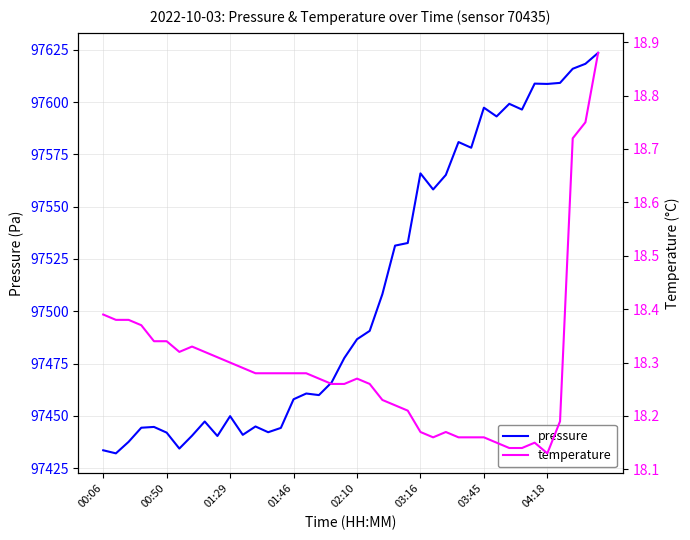

What is the maximum value for pressure?

97623.5